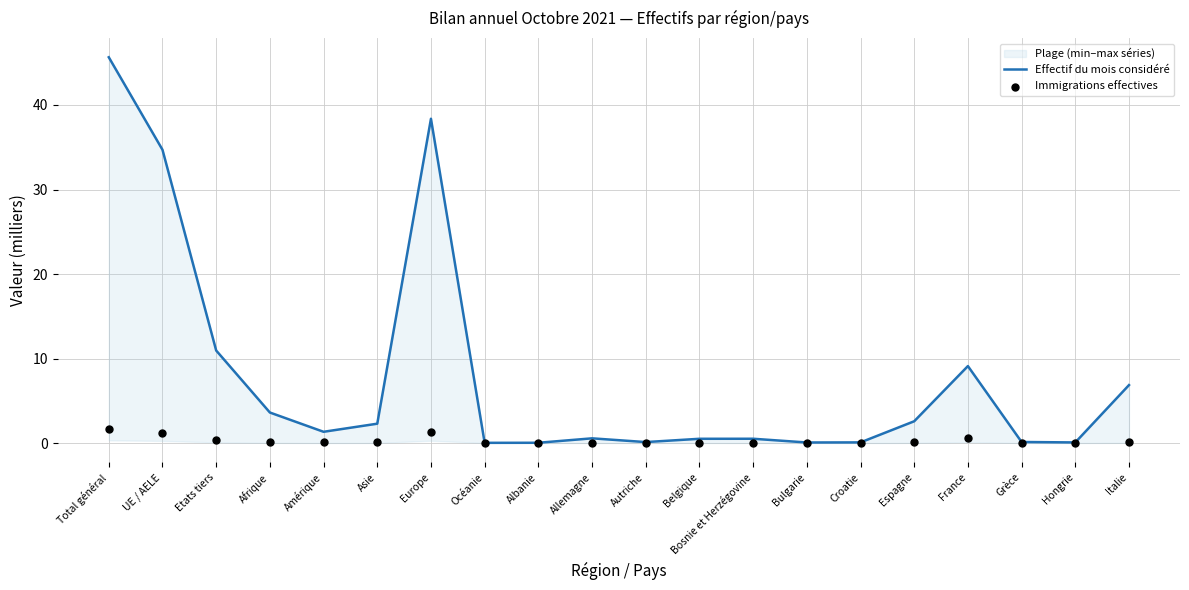

Which series reaches the maximum Y coordinate?

Effectif du mois considéré